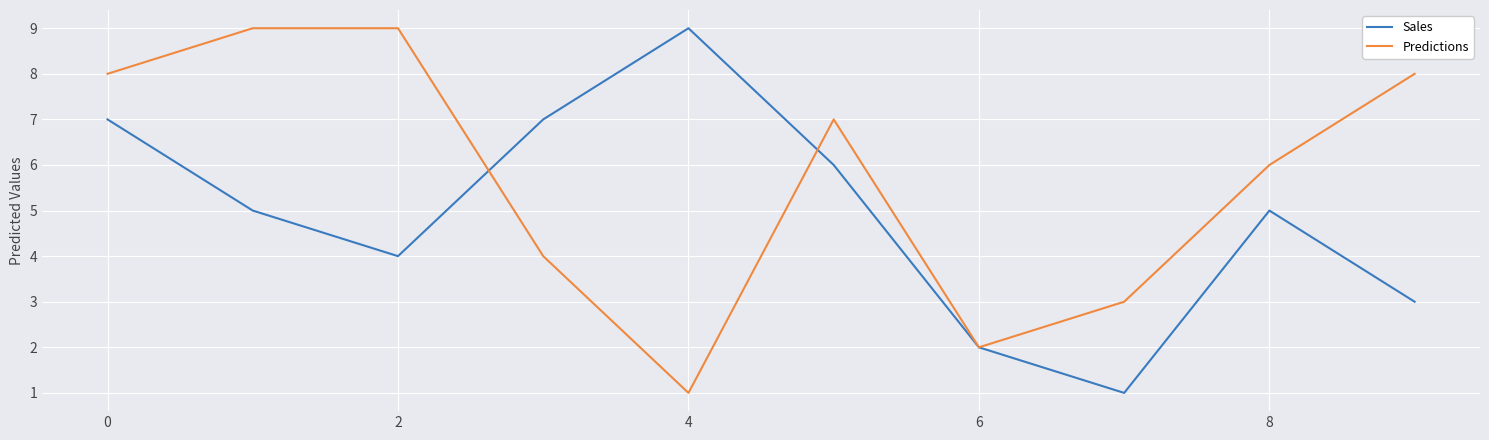

What is the difference between the maximum and minimum values in the Sales series?

8